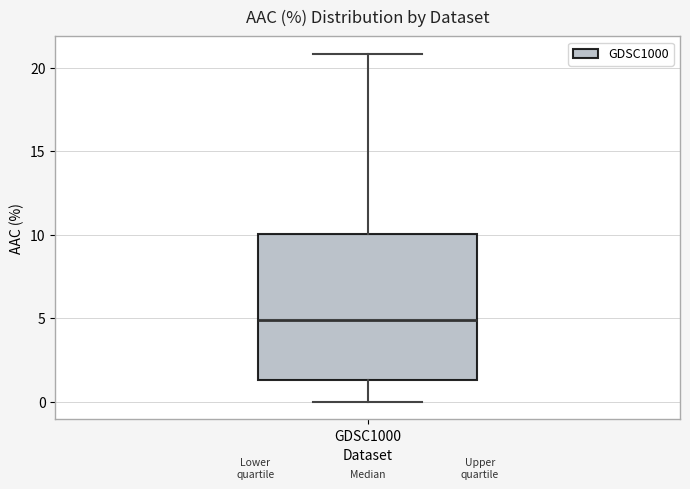

Read this box plot against the y-axis: the position of the median line, the range covered by the box, and the ends of both whiskers. The values are not printed on the chart, so give them approximately, as read against the axis.

median 5.0, box 1.5 to 10.0, whiskers 0.0 to 21.0